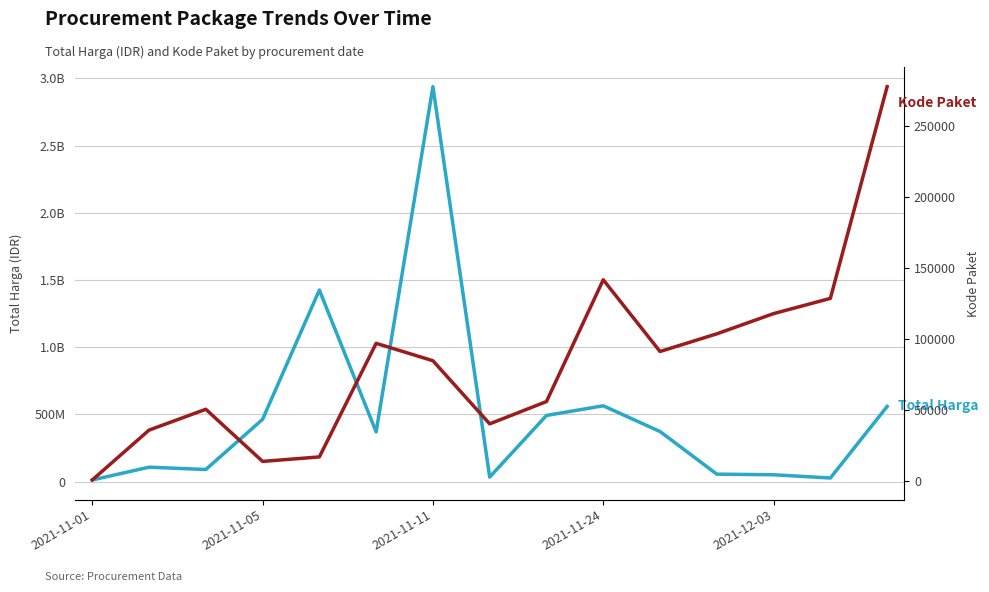

How many lines are shown in the chart?

2